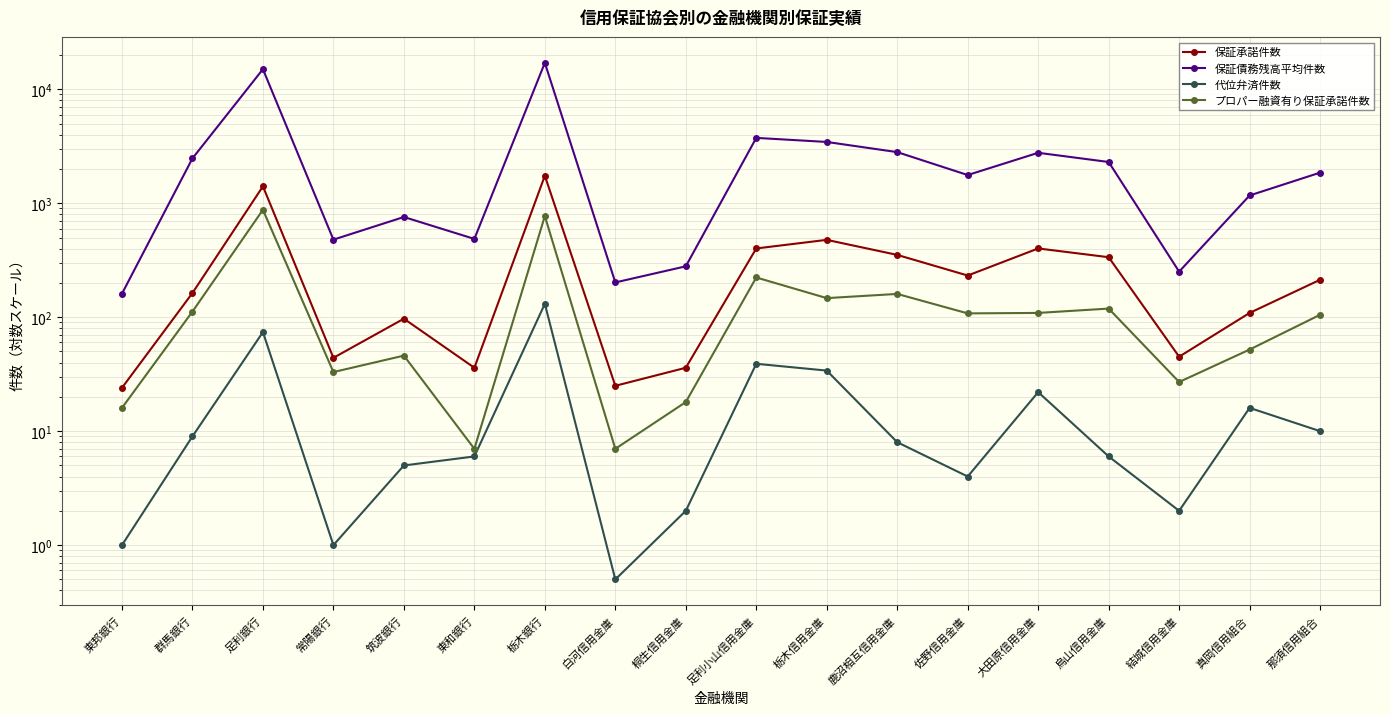

True or false: 保証承諾件数 has a value of 231.1 at 群馬銀行.

False